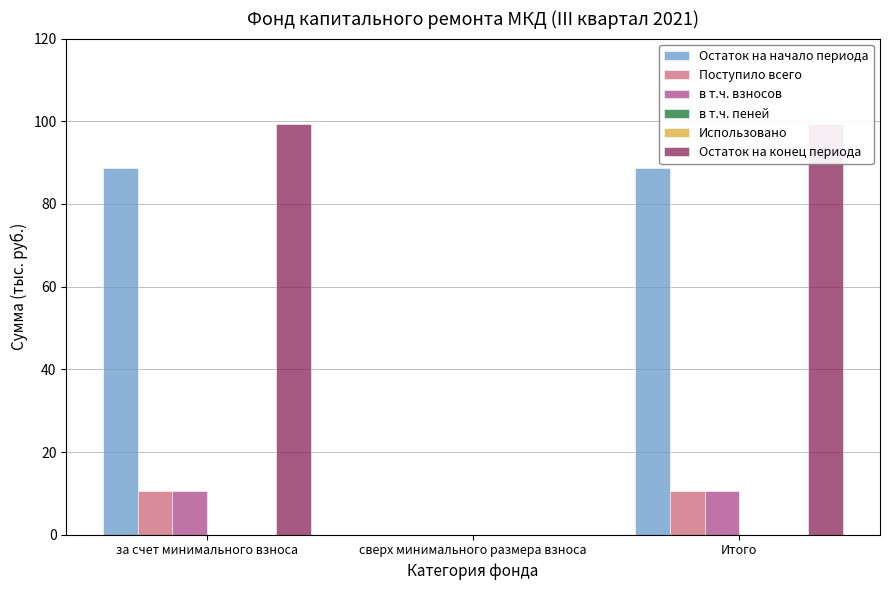

At сверх минимального размера взноса, list the series in order from largest to smallest.

Остаток на начало периода, Поступило всего, в т.ч. взносов, в т.ч. пеней, Использовано, Остаток на конец периода